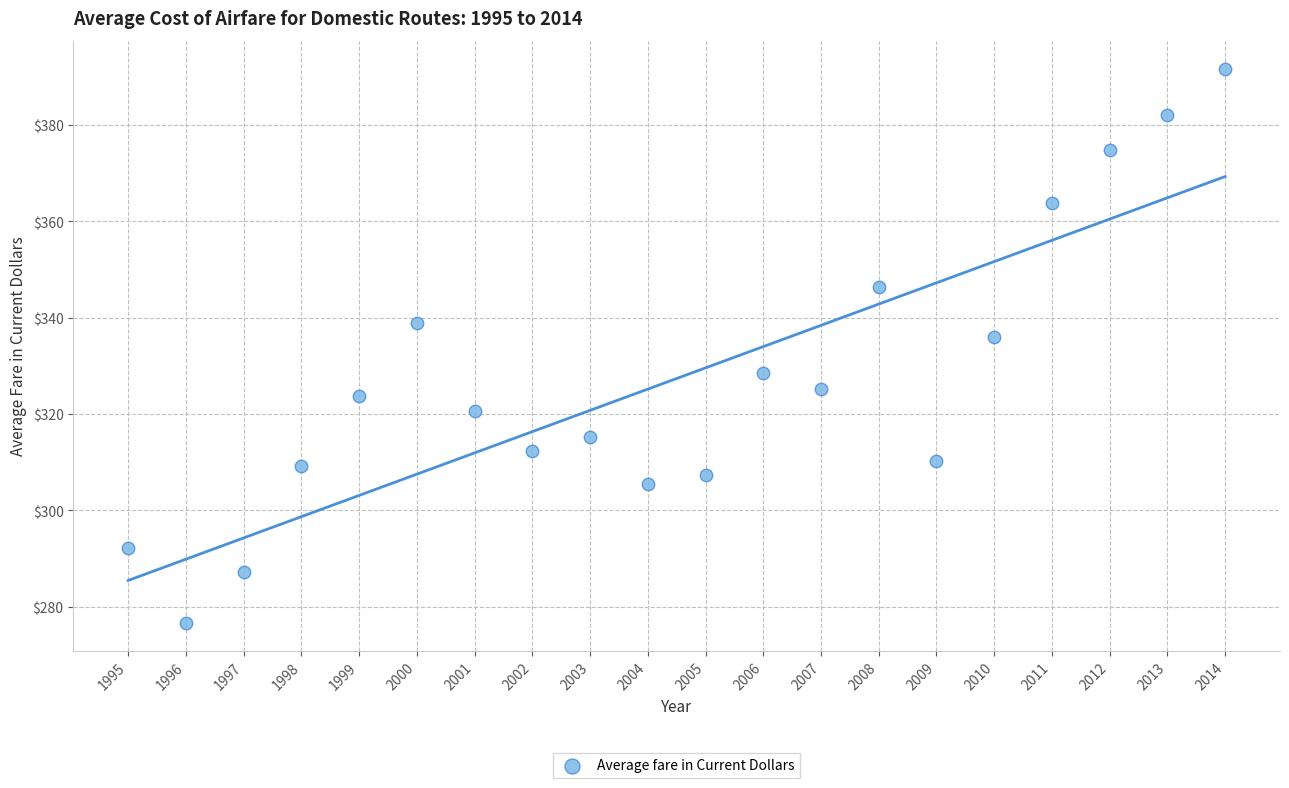

What Y value in the scatter plot is closest to 334?

336.1